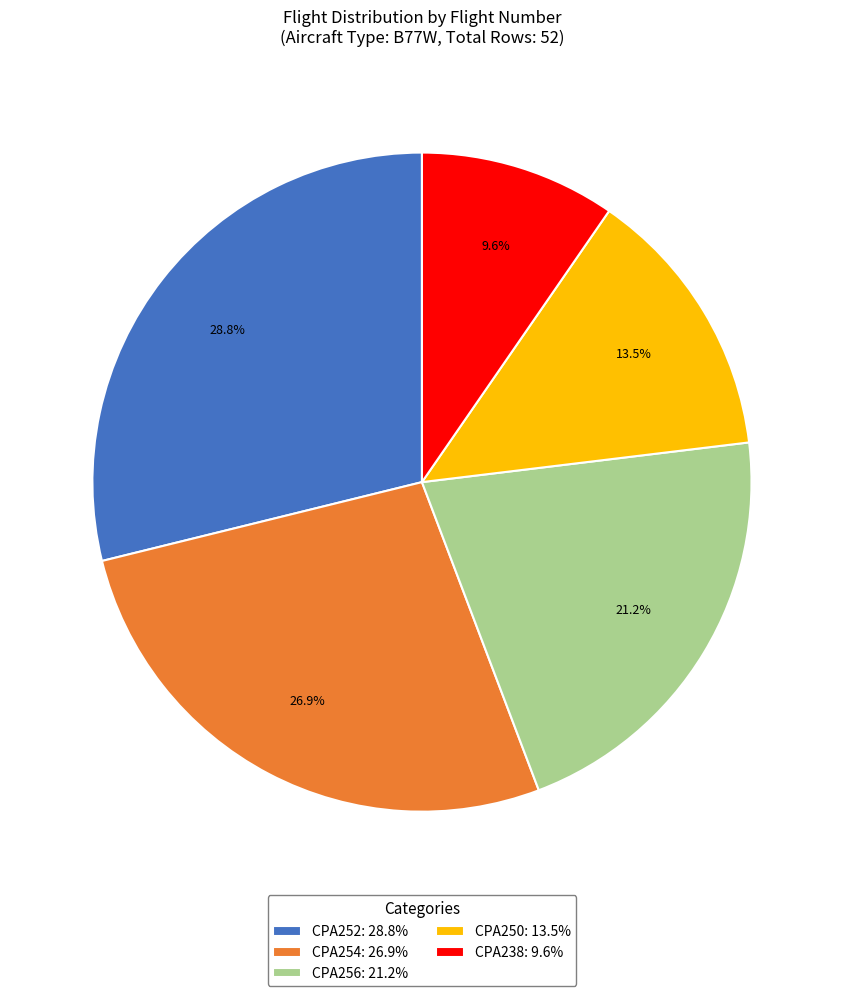

Count the number of slices in the pie.

5